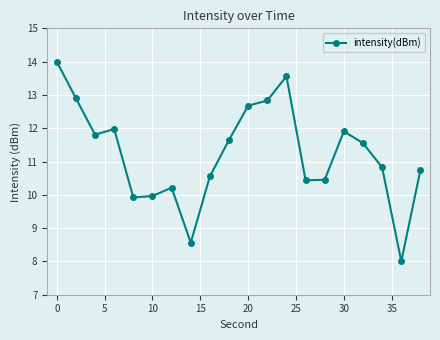

How many points are lower than both their immediate neighbors (excluding endpoints)?

5